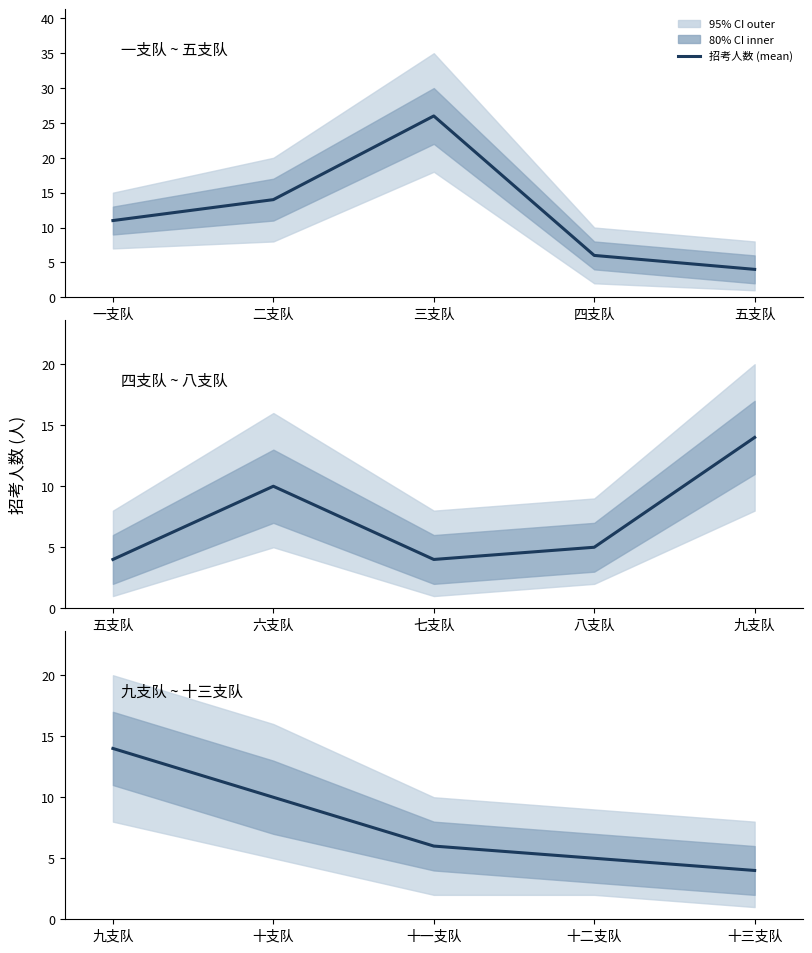

True or false: the data has more than 0 interior local peaks.

False